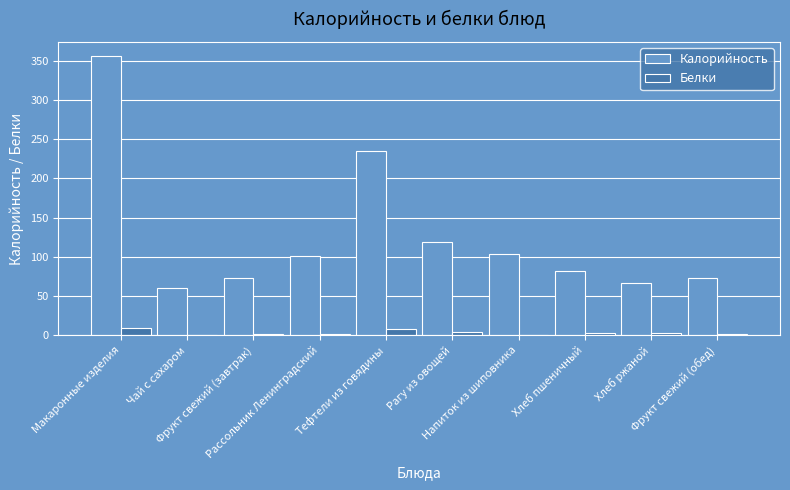

Which series has the largest total across all categories?

Калорийность